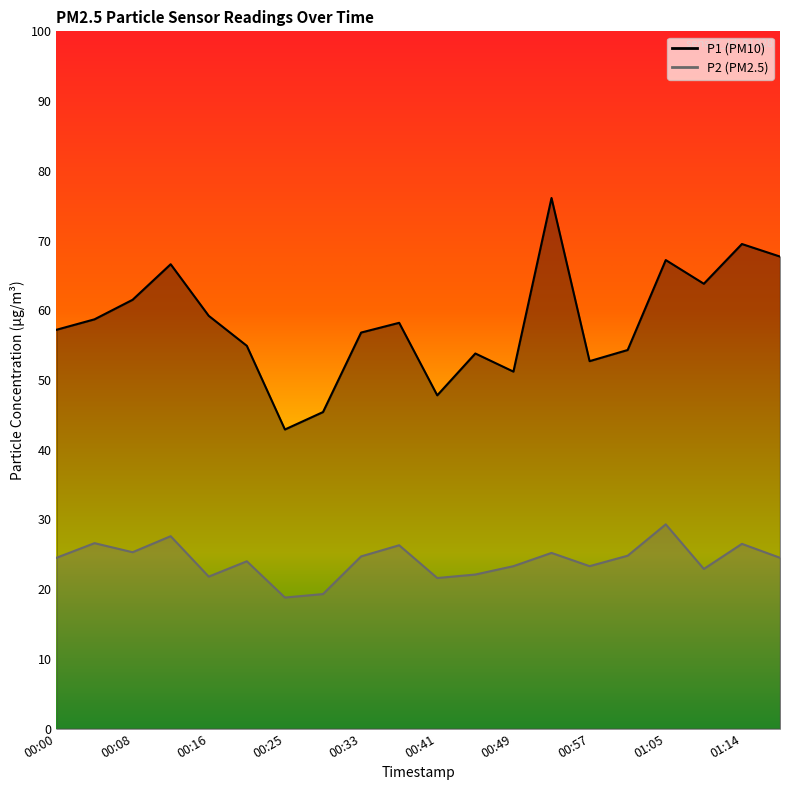

At which category is the sum across all series the highest?

00:53